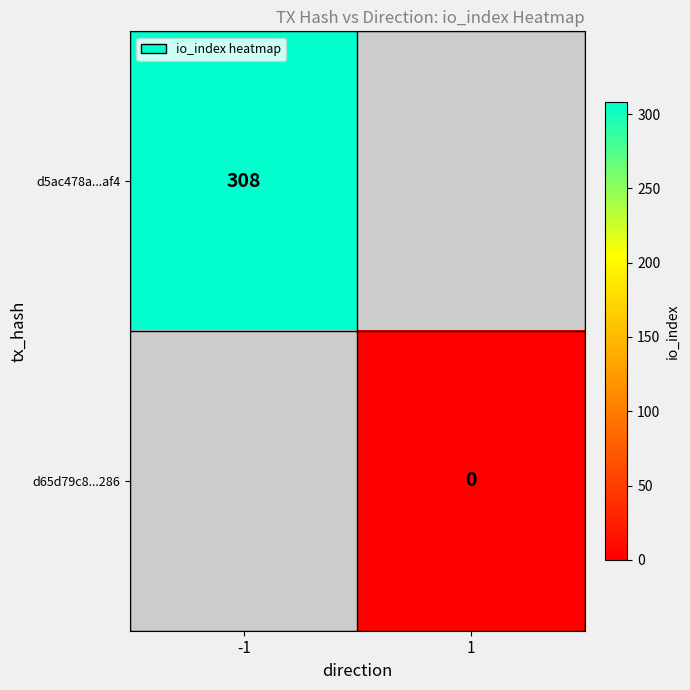

The d5ac478a...af4 series shows 308 at -1. True or false?

True